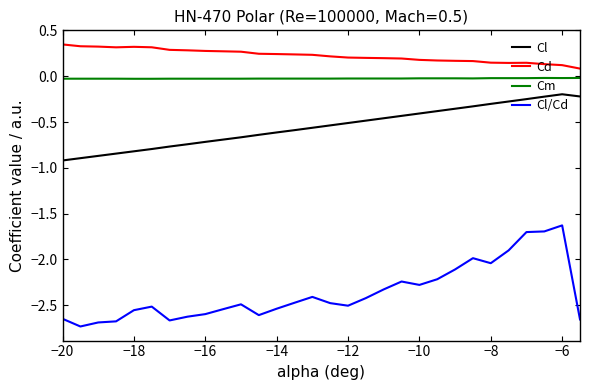

Which series has the largest total across all categories?

Cd